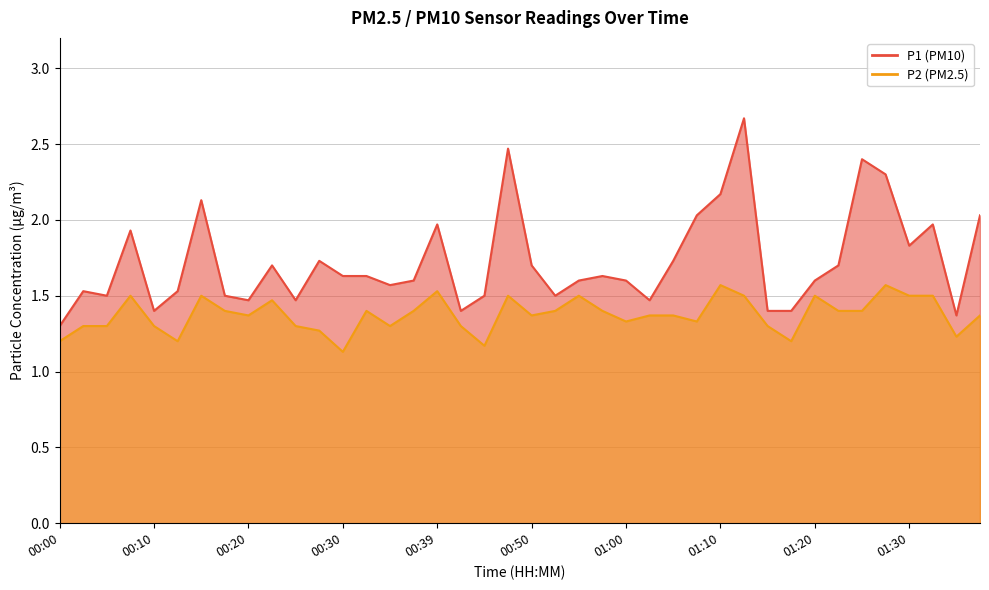

What is the difference between the highest and lowest values at 01:05?

0.4